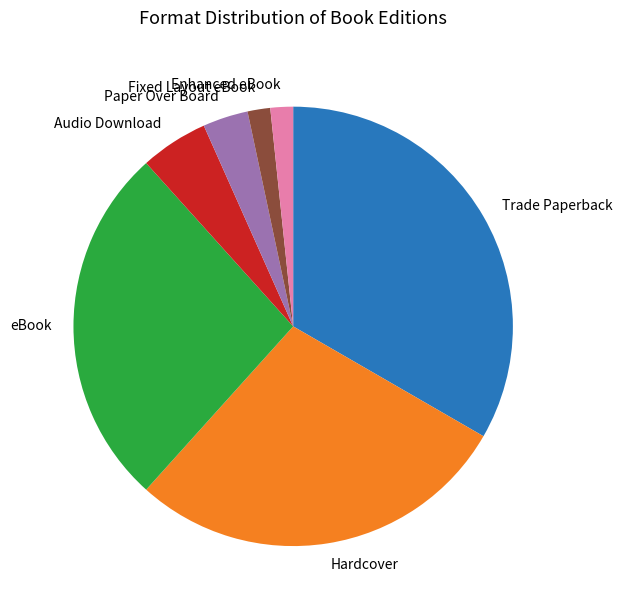

Is there any slice that represents more than half of the pie?

No